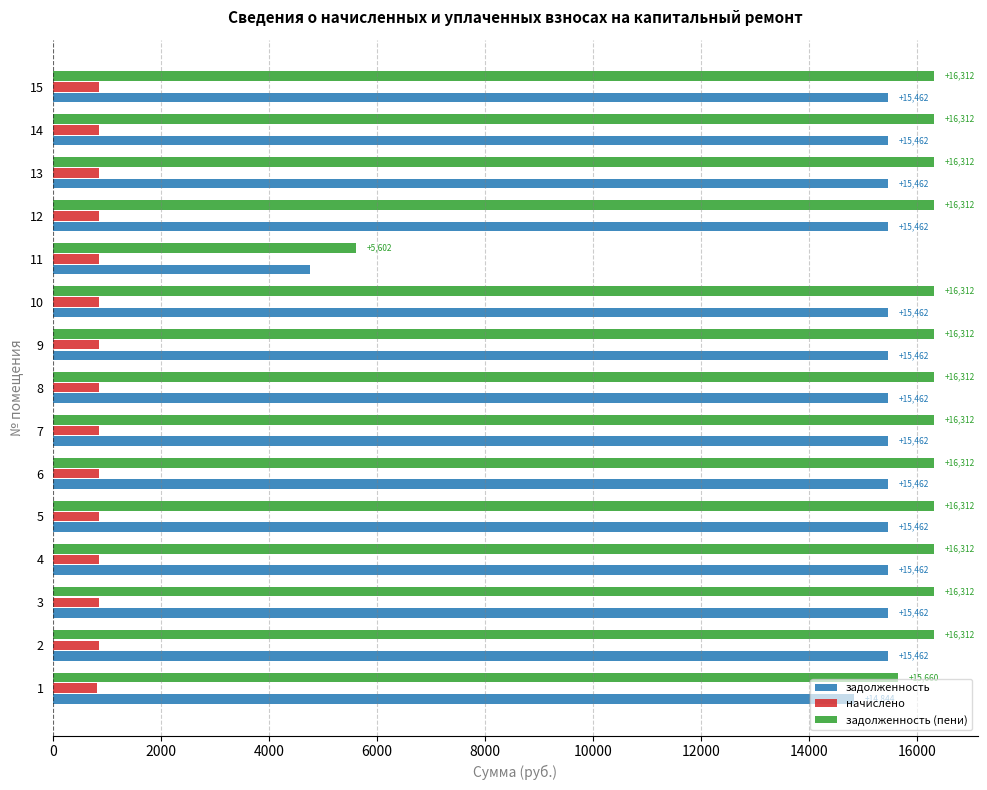

Read the начислено value at 8.

850.5